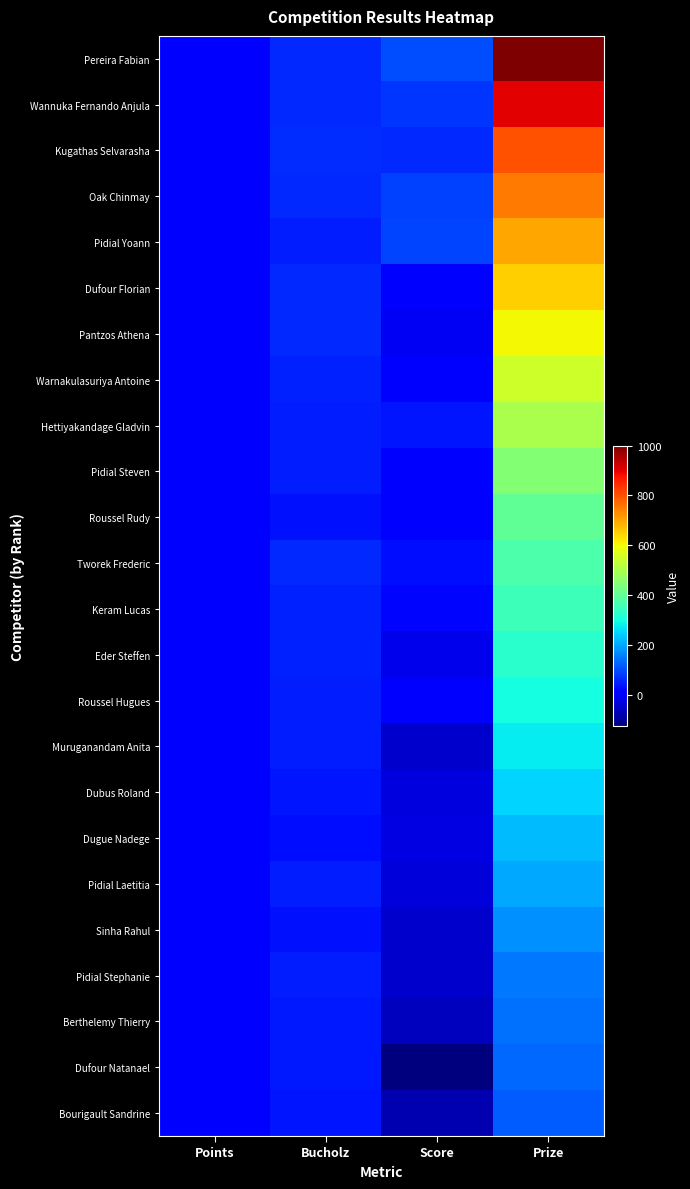

Reading right to left, transcribe all the data shown in this chart.

Pereira Fabian: Prize=1000	Score=100	Bucholz=61	Points=13
Wannuka Fernando Anjula: Prize=900	Score=74	Bucholz=60	Points=11
Kugathas Selvarasha: Prize=800	Score=60	Bucholz=64	Points=10
Oak Chinmay: Prize=750	Score=86	Bucholz=61	Points=10
Pidial Yoann: Prize=700	Score=92	Bucholz=48	Points=10
Dufour Florian: Prize=650	Score=5	Bucholz=60	Points=8
Pantzos Athena: Prize=600	Score=-9	Bucholz=59	Points=8
Warnakulasuriya Antoine: Prize=550	Score=10	Bucholz=54	Points=8
Hettiyakandage Gladvin: Prize=500	Score=38	Bucholz=48	Points=8
Pidial Steven: Prize=450	Score=13	Bucholz=48	Points=8
Roussel Rudy: Prize=400	Score=4	Bucholz=35	Points=8
Tworek Frederic: Prize=375	Score=29	Bucholz=59	Points=7
Keram Lucas: Prize=350	Score=20	Bucholz=52	Points=7
Eder Steffen: Prize=325	Score=-18	Bucholz=51	Points=6
Roussel Hugues: Prize=300	Score=0	Bucholz=46	Points=6
Muruganandam Anita: Prize=275	Score=-49	Bucholz=46	Points=6
Dubus Roland: Prize=250	Score=-31	Bucholz=40	Points=6
Dugue Nadege: Prize=225	Score=-27	Bucholz=32	Points=6
Pidial Laetitia: Prize=200	Score=-36	Bucholz=46	Points=5
Sinha Rahul: Prize=175	Score=-49	Bucholz=36	Points=5
Pidial Stephanie: Prize=150	Score=-50	Bucholz=46	Points=4
Berthelemy Thierry: Prize=140	Score=-62	Bucholz=43	Points=4
Dufour Natanael: Prize=130	Score=-126	Bucholz=44	Points=2
Bourigault Sandrine: Prize=120	Score=-74	Bucholz=37	Points=2